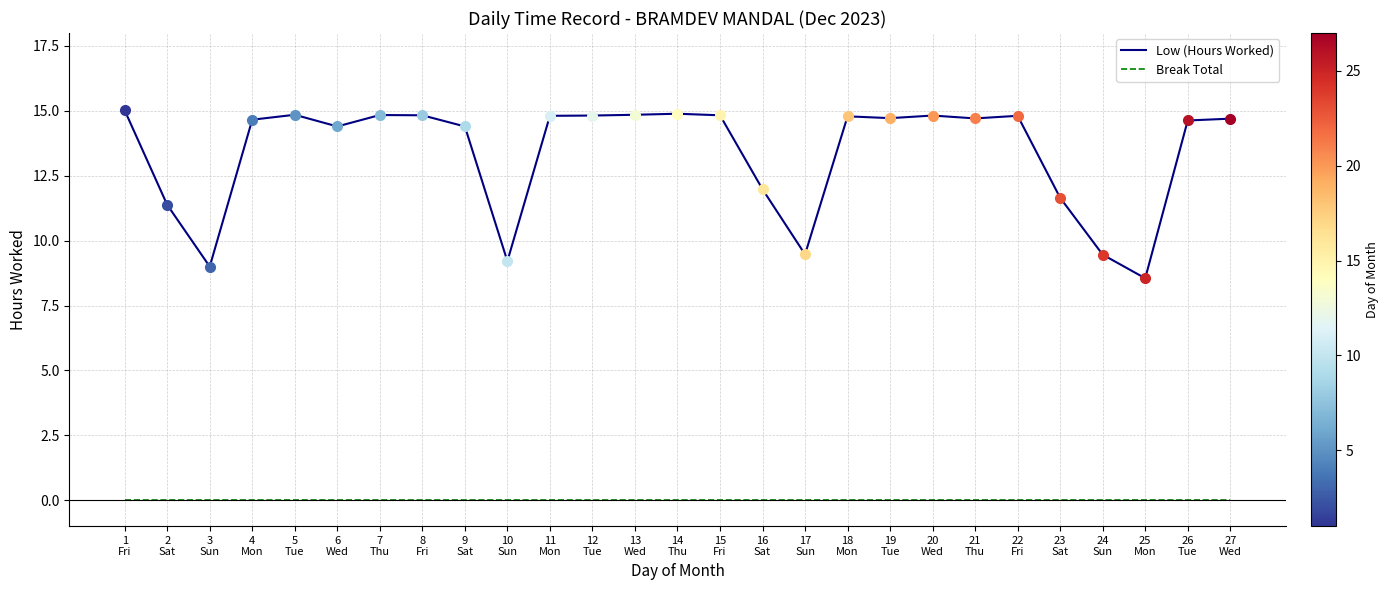

How many interior local peaks does the Low (Hours Worked) series have?

6